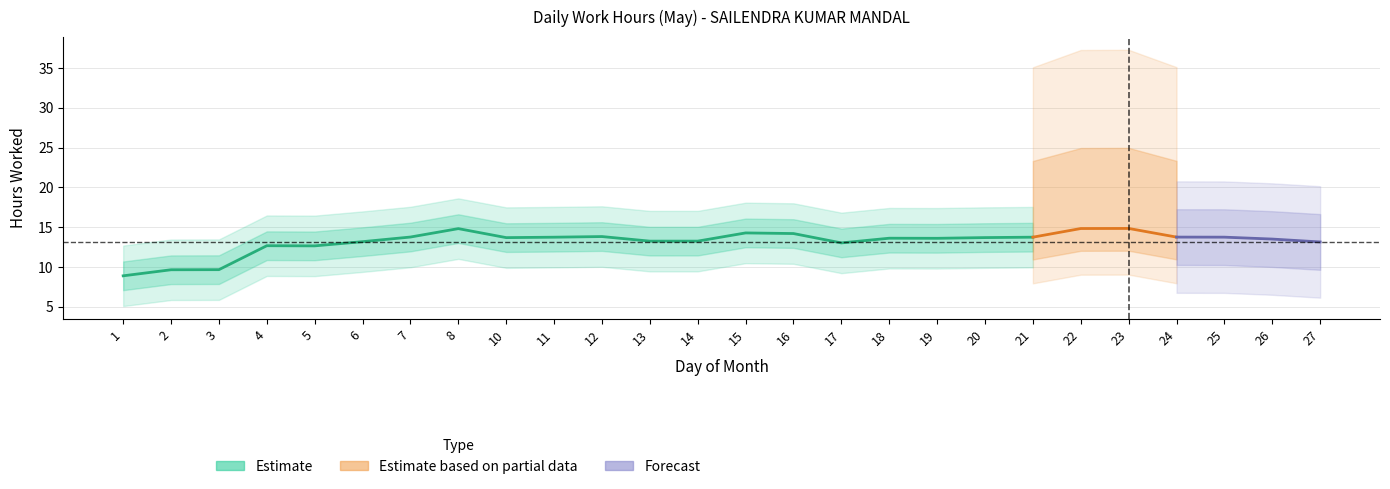

The chart shows a value of 5.8 at 24. True or false?

False